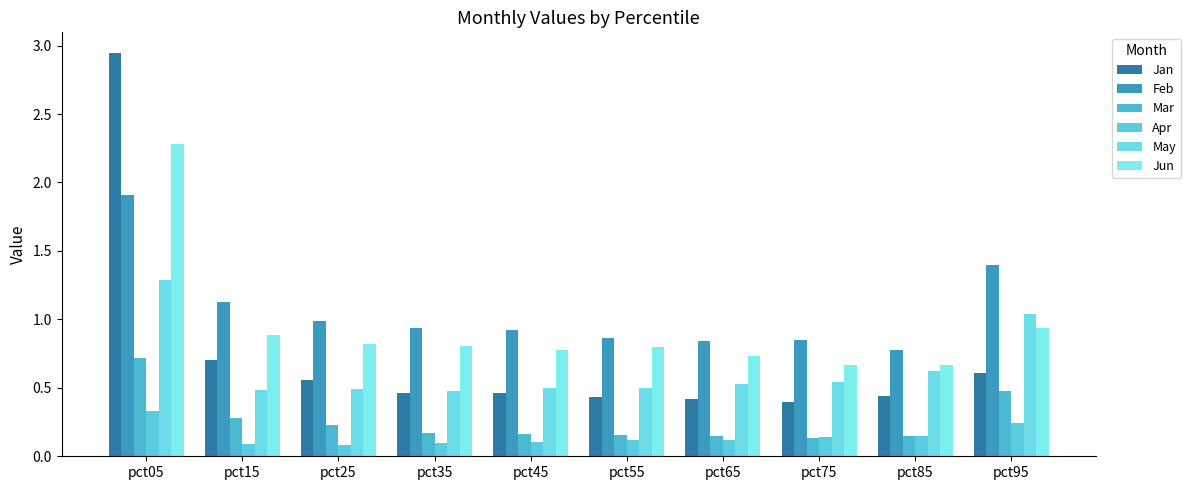

Read the Jun value at pct05.

2.3